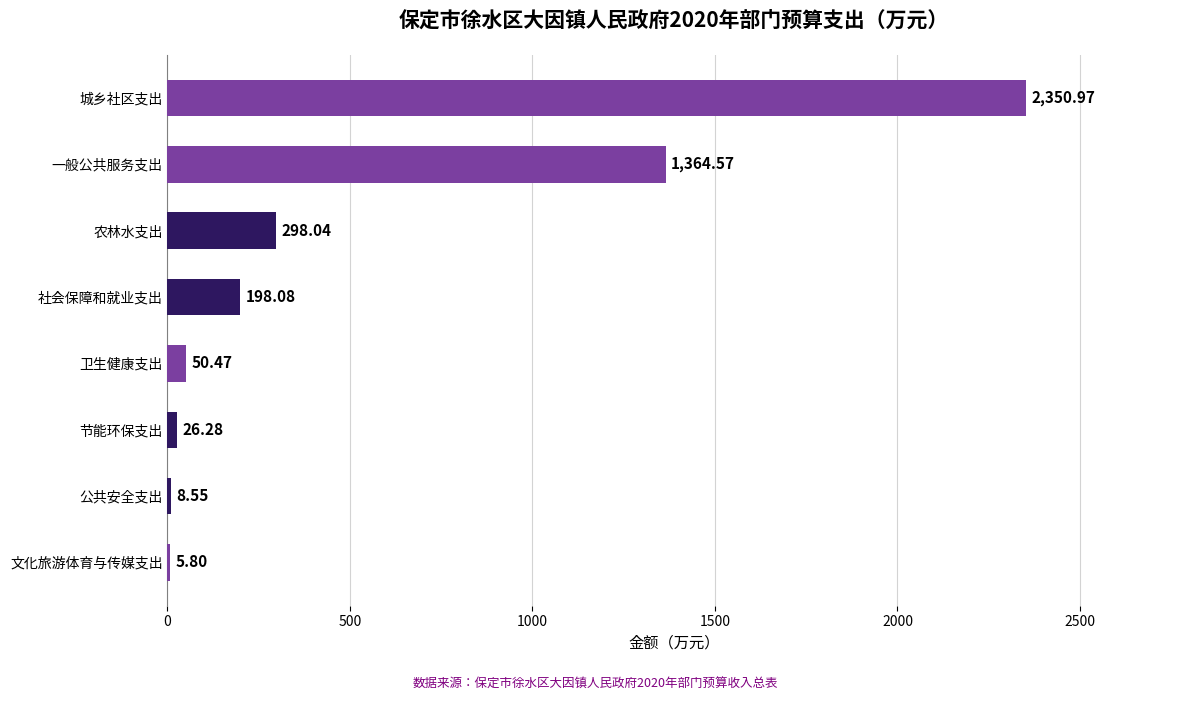

Which label corresponds to the largest value in the chart?

城乡社区支出